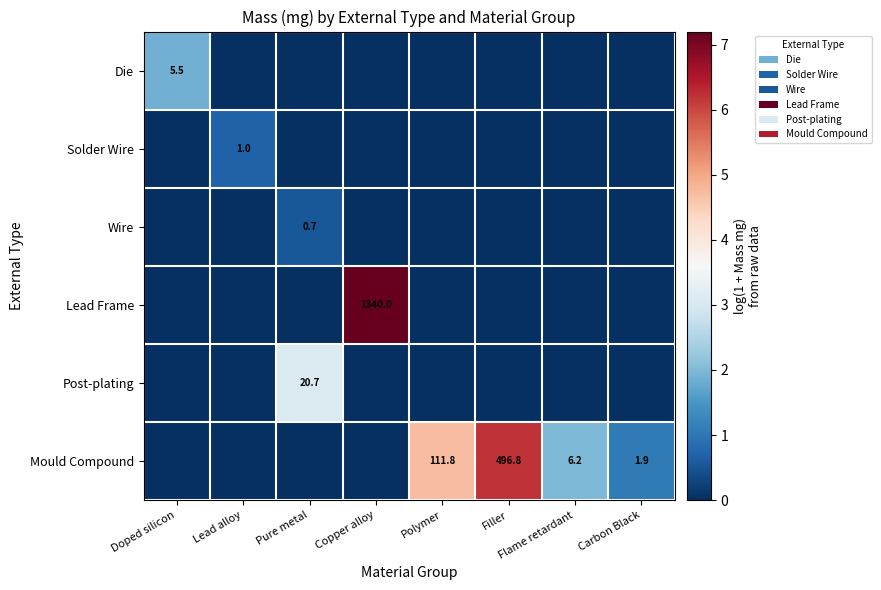

True or false: Wire has a value of 0.4 at Pure metal.

False